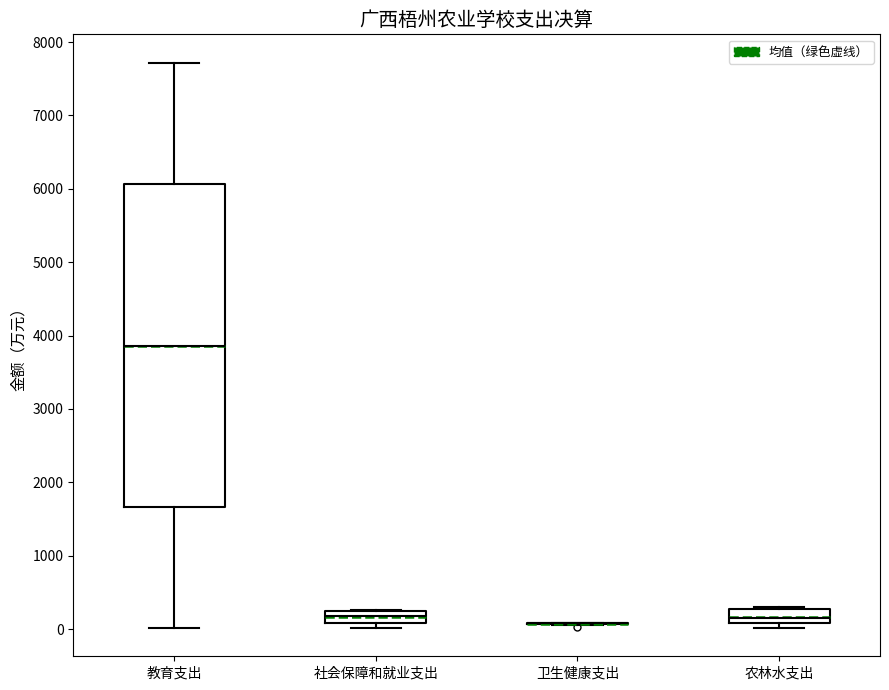

Reading left to right, transcribe this box plot: for each box, give where its median line is, the range the box spans, and where its two whiskers end, as read against the y-axis. The values are not printed on the chart, so give them approximately, as read against the axis.

教育支出: median 3900, box 1700 to 6100, whiskers 0 to 7700
社会保障和就业支出: median 200 (inside the box), box 100 to 200, whiskers 0 to 300
卫生健康支出: box collapsed to a line at 100, whiskers 100 to 100
农林水支出: median 100 (inside the box), box 100 to 300, whiskers 0 to 300